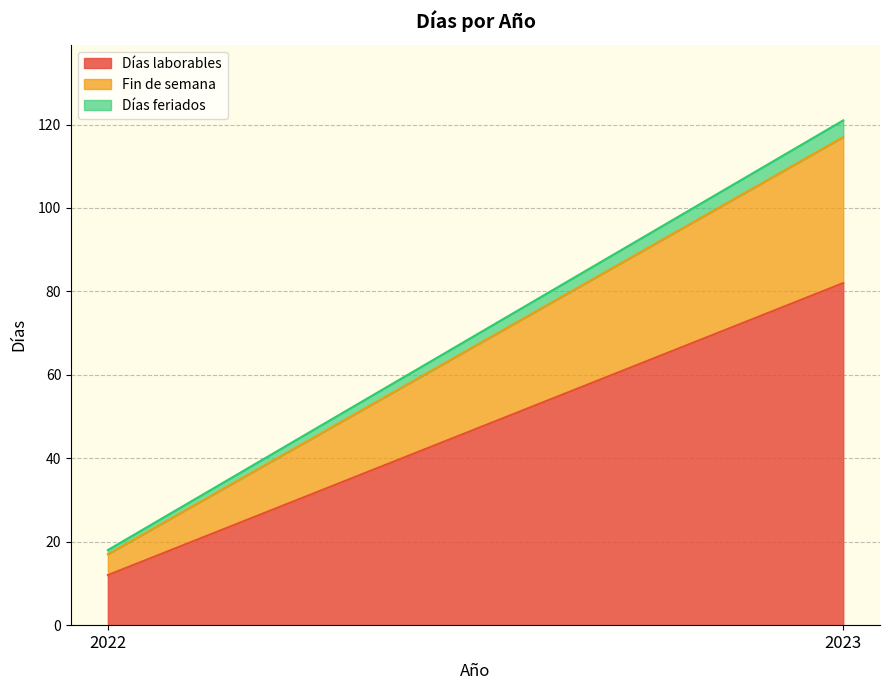

Count the number of data series in this chart.

3